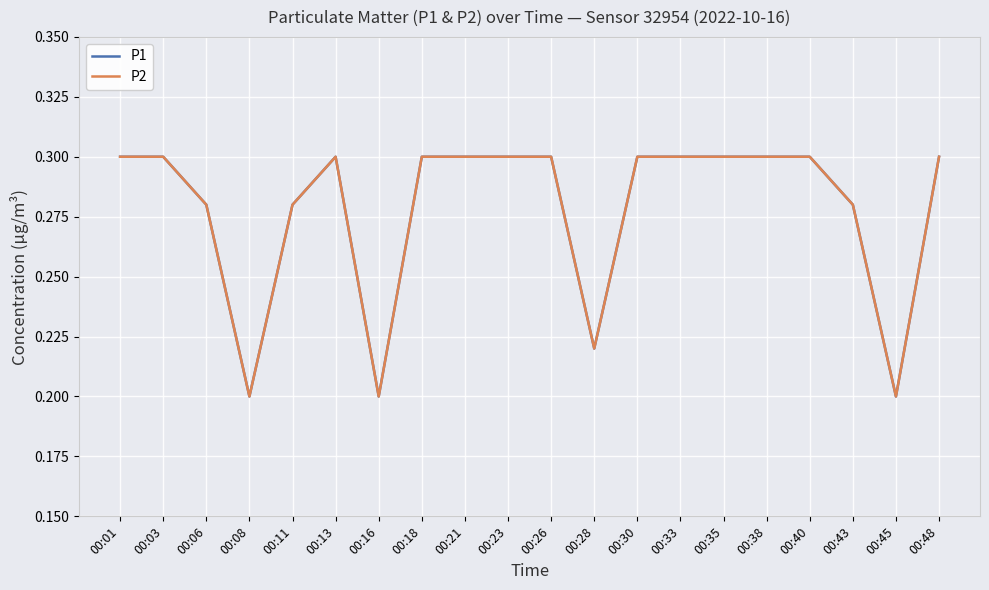

Which category has the highest value in the P1 series?

00:01